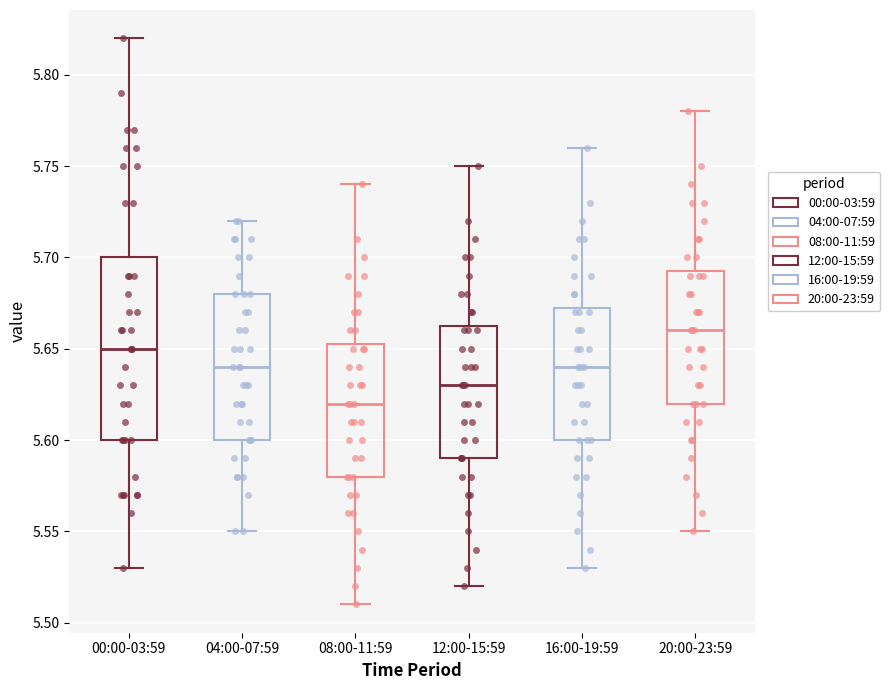

Reading left to right, transcribe this box plot: for each box, give where its median line is, the range the box spans, and where its two whiskers end, as read against the y-axis. The values are not printed on the chart, so give them approximately, as read against the axis.

00:00-03:59: median 5.650, box 5.600 to 5.700, whiskers 5.530 to 5.820
04:00-07:59: median 5.640, box 5.600 to 5.680, whiskers 5.550 to 5.720
08:00-11:59: median 5.620, box 5.580 to 5.655, whiskers 5.510 to 5.740
12:00-15:59: median 5.630, box 5.590 to 5.665, whiskers 5.520 to 5.750
16:00-19:59: median 5.640, box 5.600 to 5.675, whiskers 5.530 to 5.760
20:00-23:59: median 5.660, box 5.620 to 5.695, whiskers 5.550 to 5.780